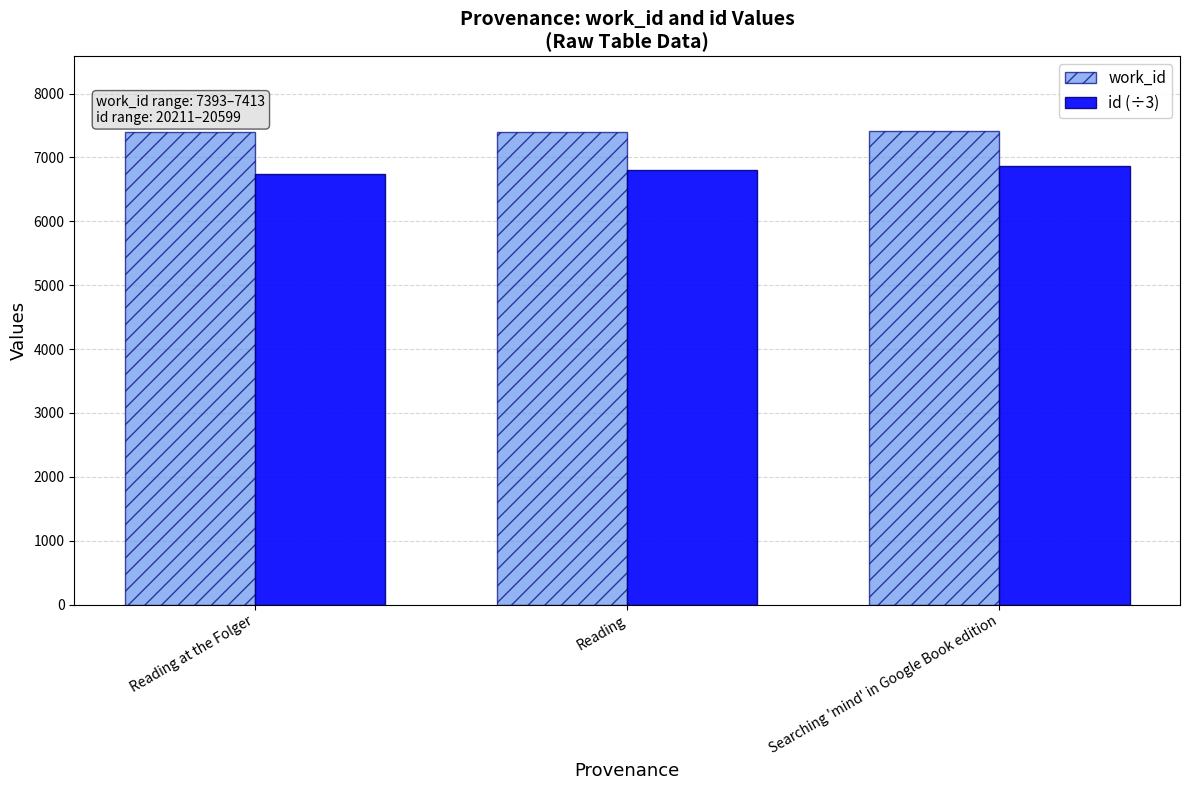

What is the minimum value for id (÷3)?

6737.0